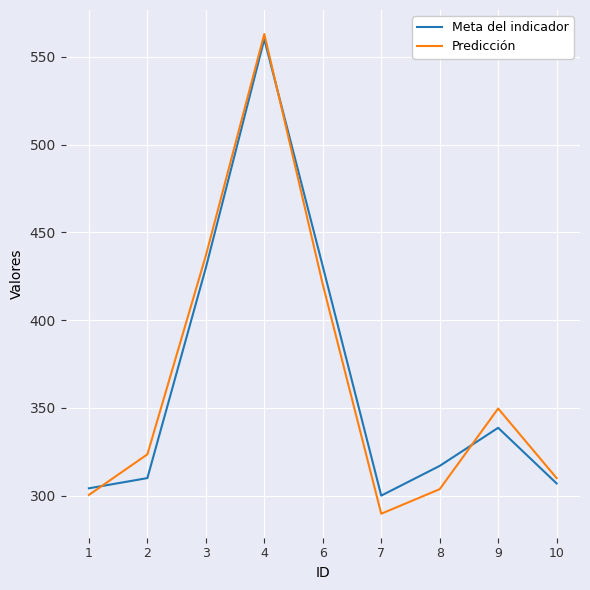

Which series has the widest spread of values?

Predicción